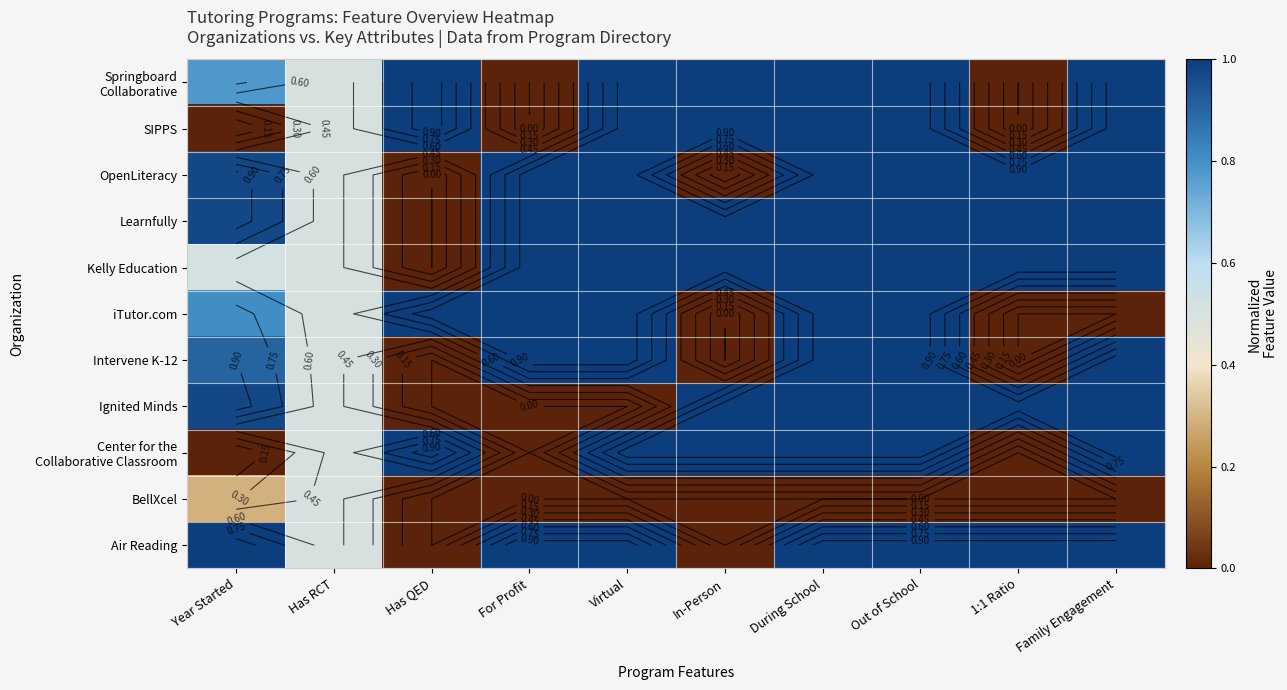

Rank the series at Out of School from highest to lowest value.

Air Reading, Center for the Collaborative Classroom, Ignited Minds, Intervene K-12, iTutor.com, Kelly Education, Learnfully, OpenLiteracy, SIPPS, Springboard Collaborative, BellXcel